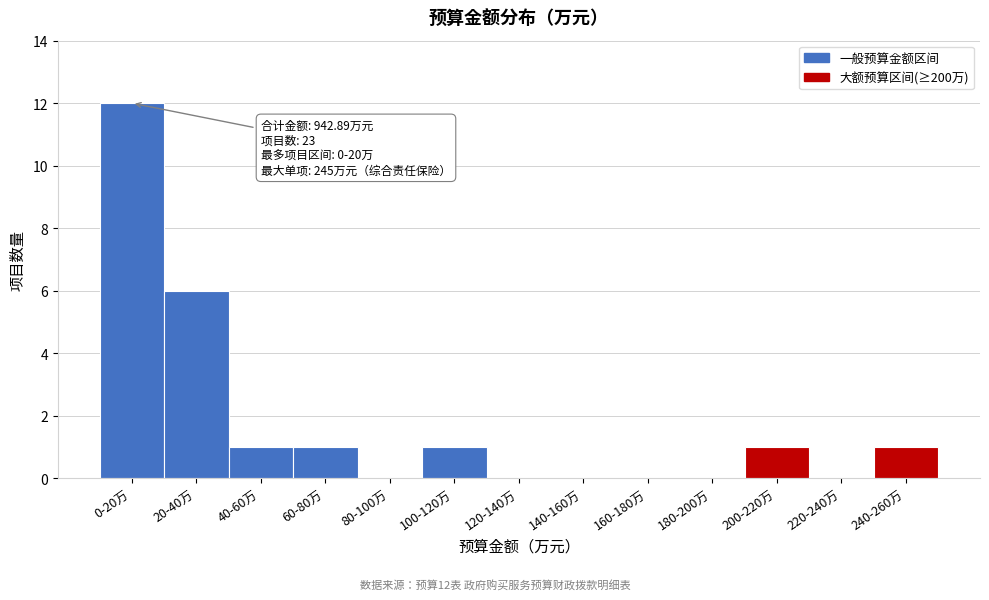

Reading left to right, list all the values displayed in this chart.

0-20万=12	20-40万=6	40-60万=1	60-80万=1	80-100万=0	100-120万=1	120-140万=0	140-160万=0	160-180万=0	180-200万=0	200-220万=1	220-240万=0	240-260万=1